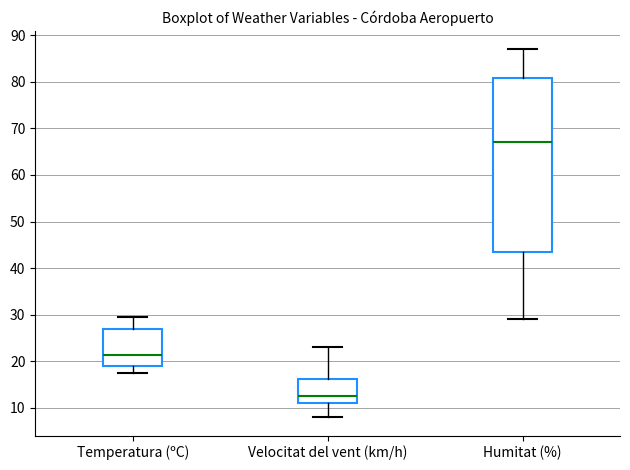

Reading left to right, transcribe this box plot: for each box, give where its median line is, the range the box spans, and where its two whiskers end, as read against the y-axis. The values are not printed on the chart, so give them approximately, as read against the axis.

Temperatura (ºC): median 21, box 19 to 27, whiskers 17 to 30
Velocitat del vent (km/h): median 13, box 11 to 16, whiskers 8 to 23
Humitat (%): median 67, box 44 to 81, whiskers 29 to 87